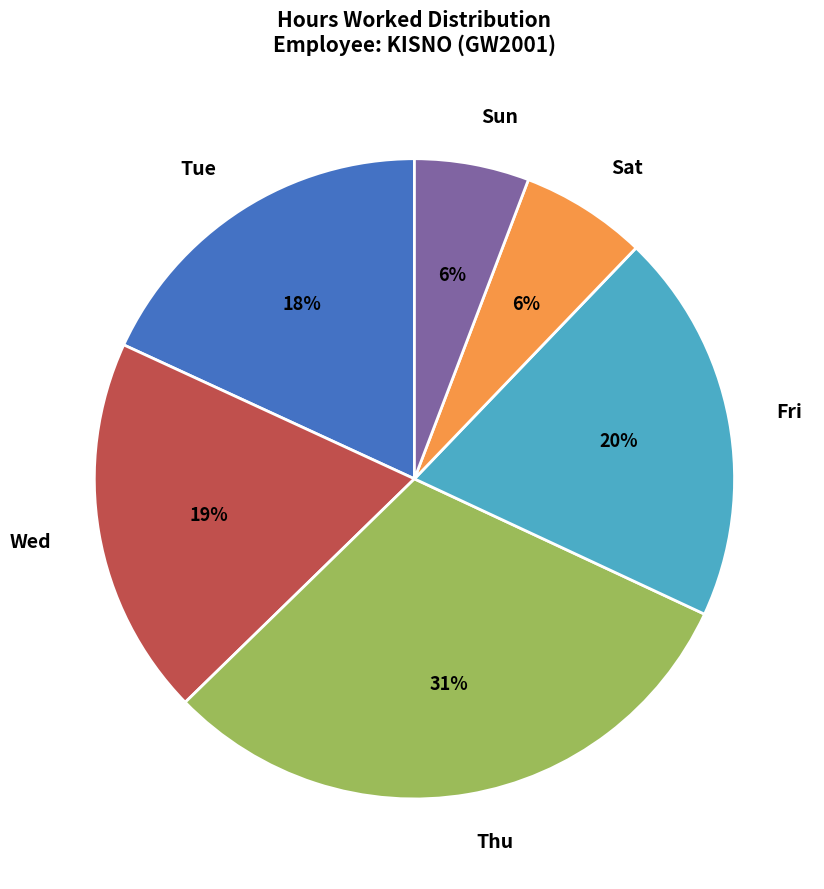

The Wed slice represents 19% of the pie. True or false?

True